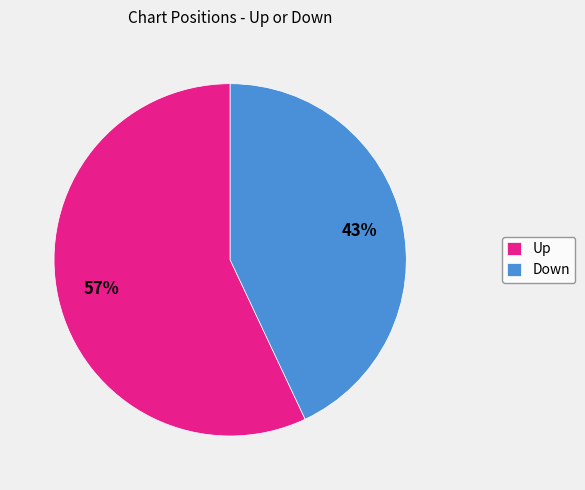

Which category has the smallest portion of the pie?

Down